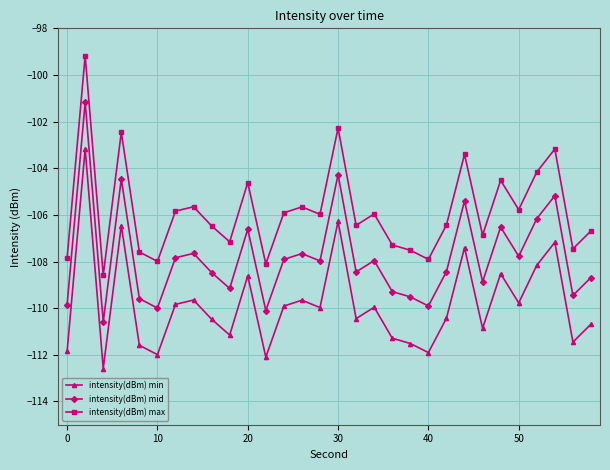

Which series has the largest total across all categories?

intensity(dBm) max